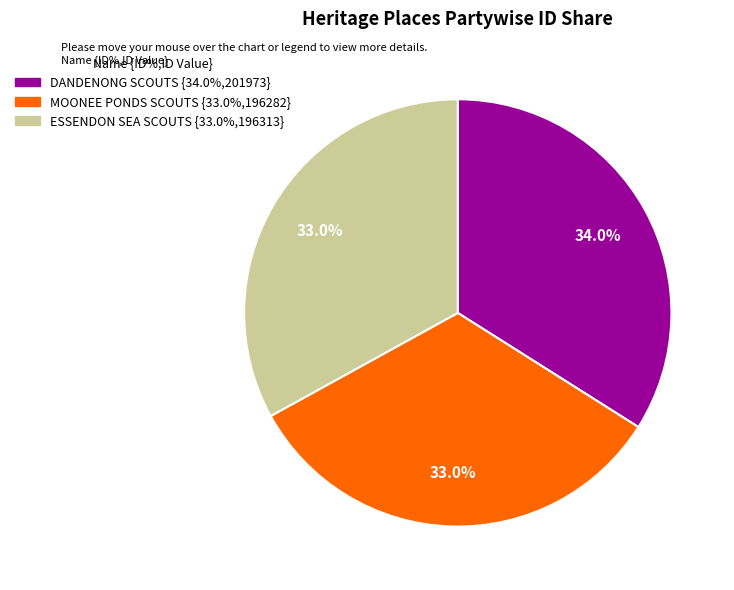

Is there a majority slice in this chart?

No